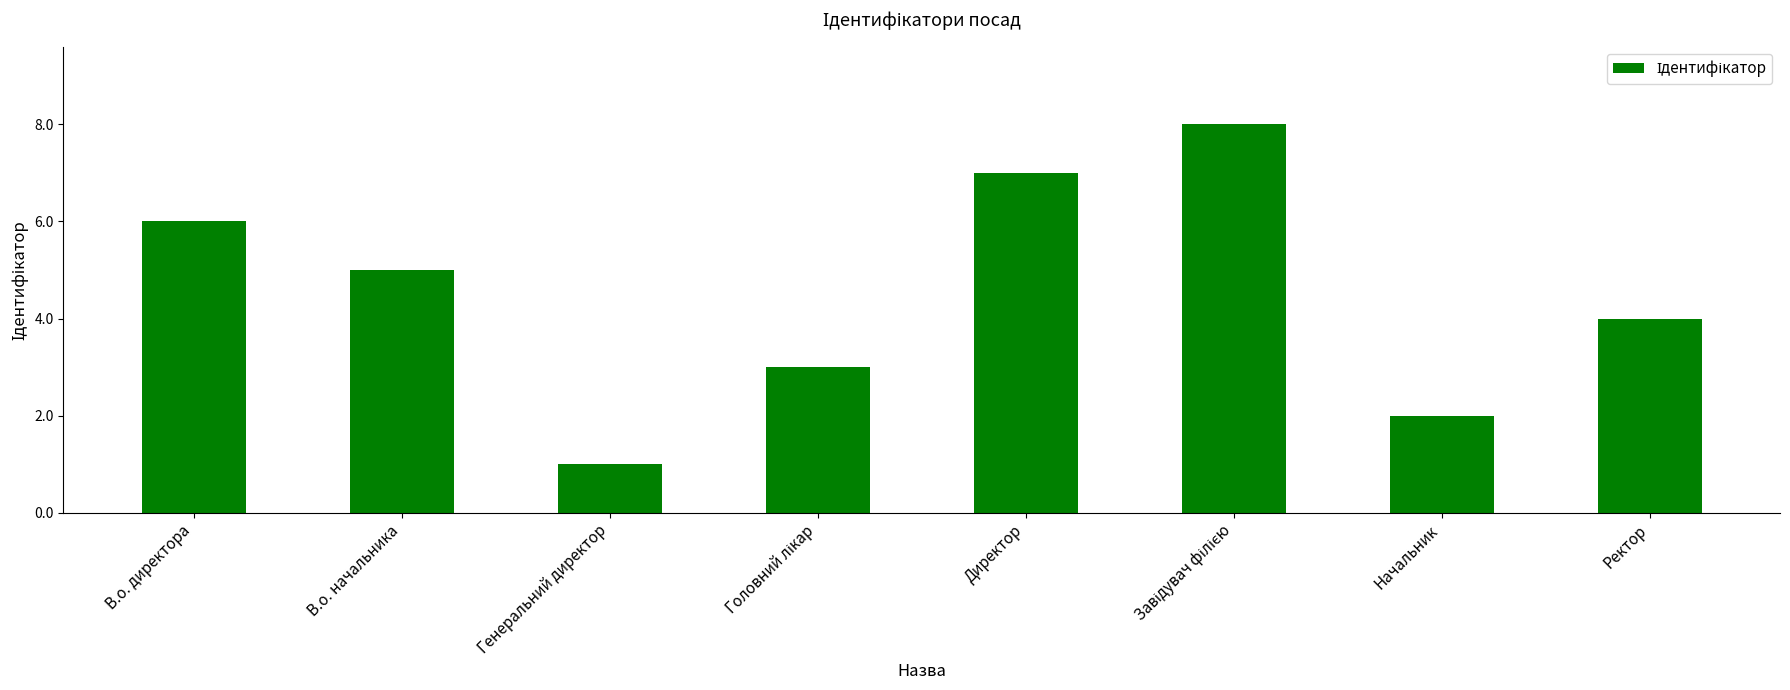

Is it true that the value at В.о. начальника is 7?

False